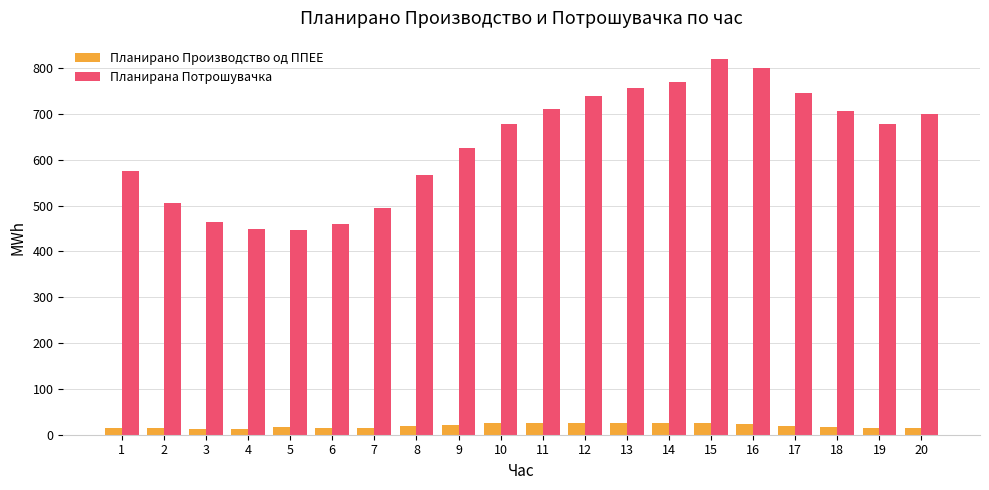

What is the value of the Планирана Потрошувачка bar at the 19th from the left?

678.7